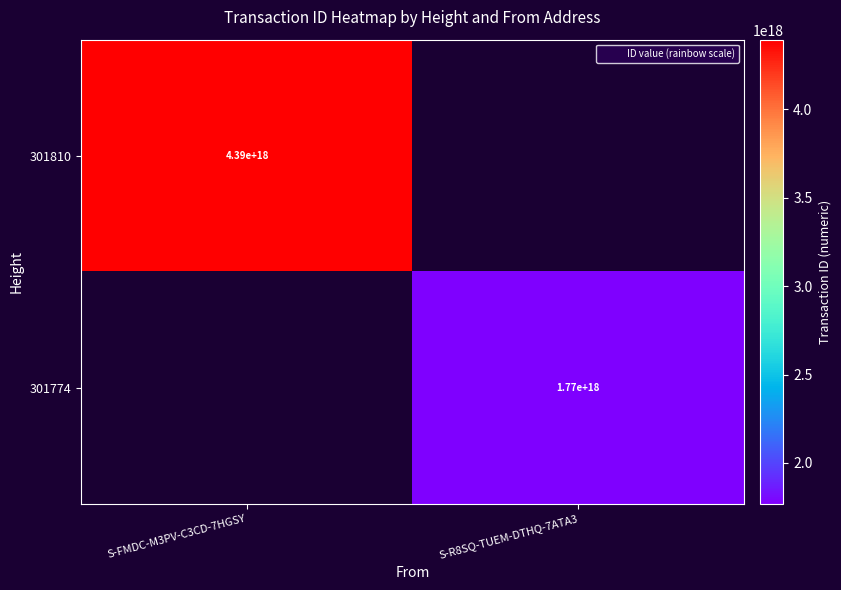

Rank the series by their maximum value, from highest to lowest.

301810, 301774